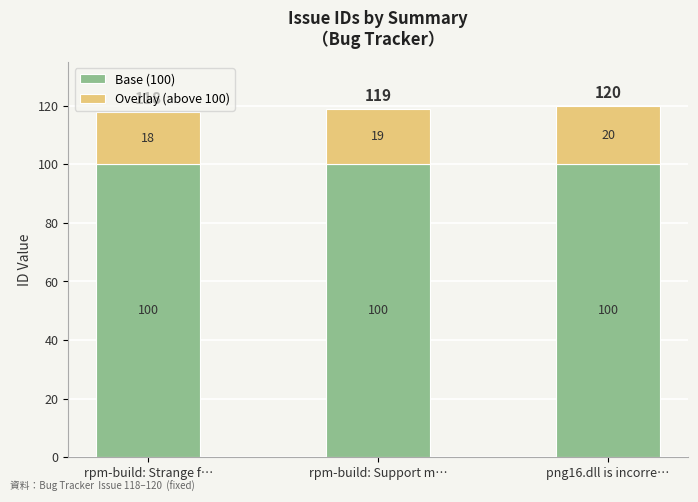

True or false: Base (100) has a value of 100 at rpm-build: Support m….

True